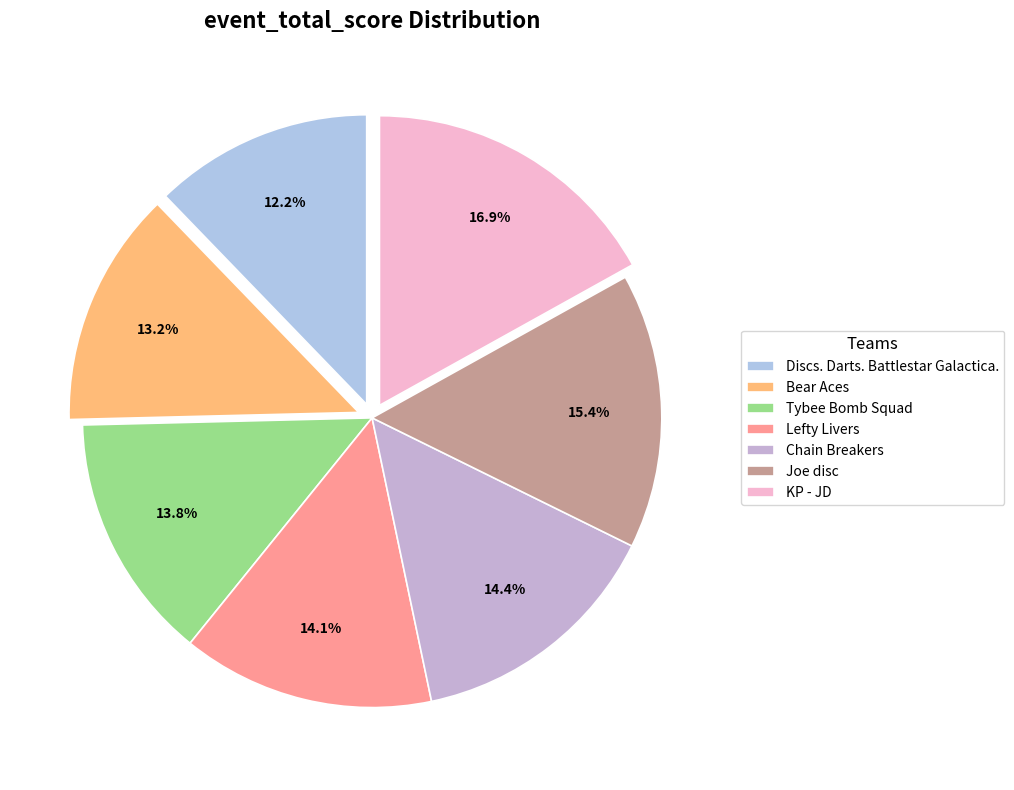

Is it true that Discs. Darts. Battlestar Galactica. is 12% of the pie?

True